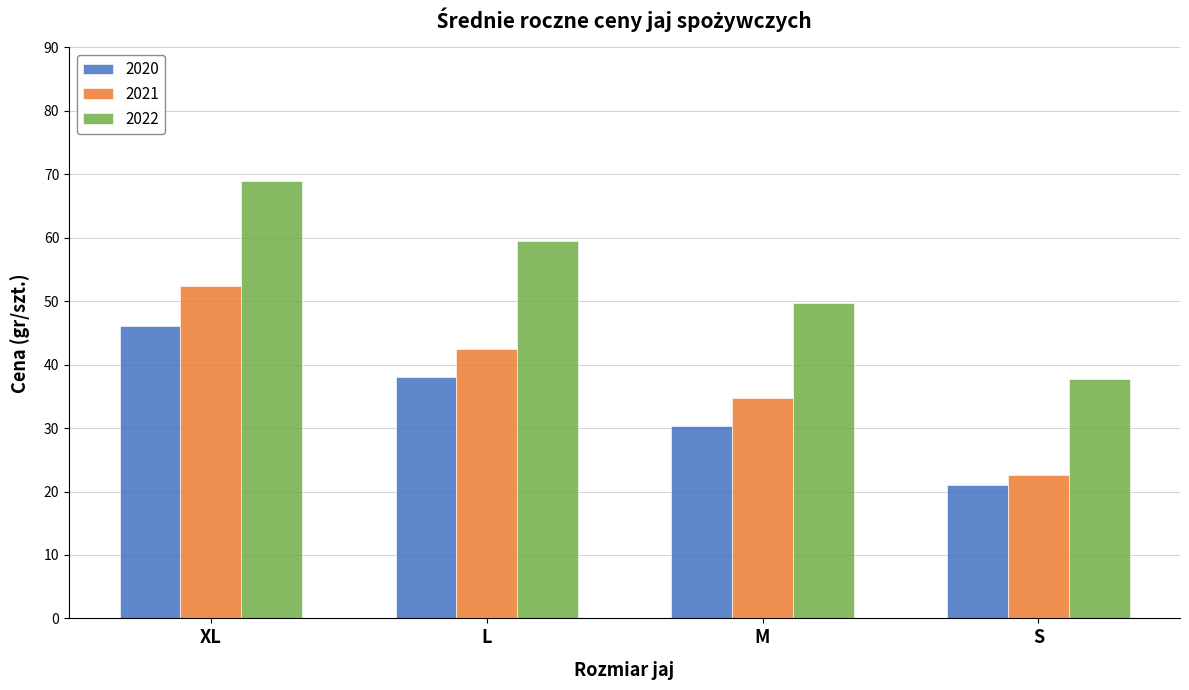

What position from the right is S?

1